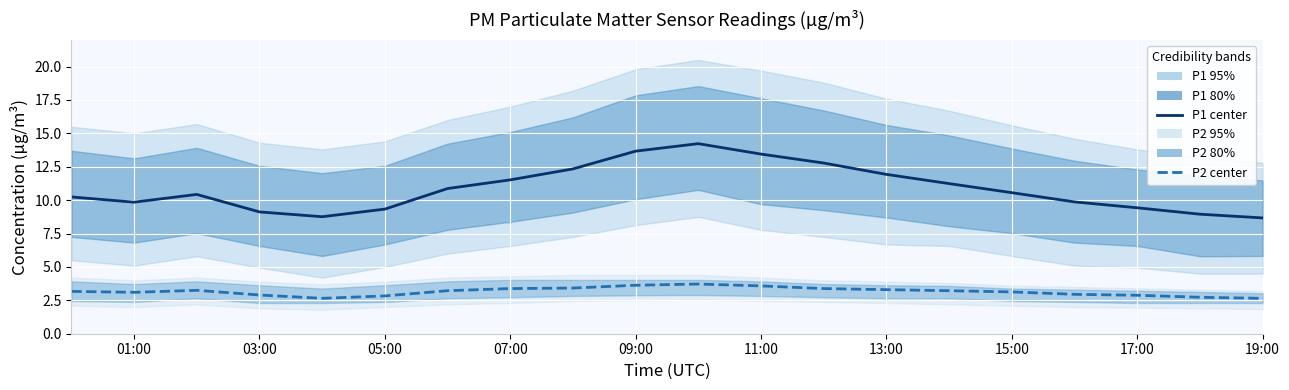

What is the value of the P1 center point at the 17th from the left?

9.9